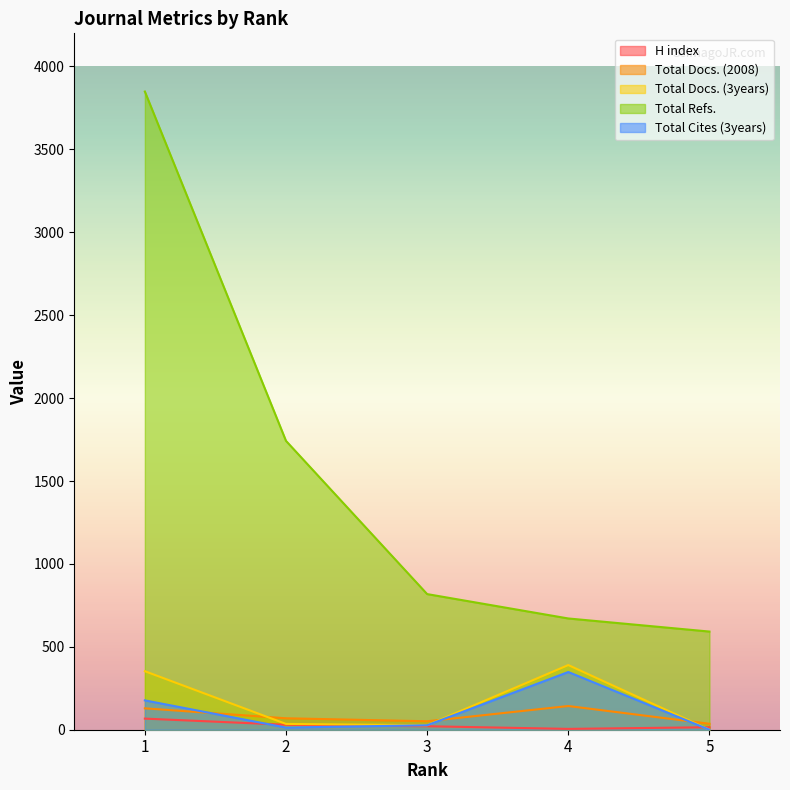

Which series has the largest total across all categories?

Total Refs.